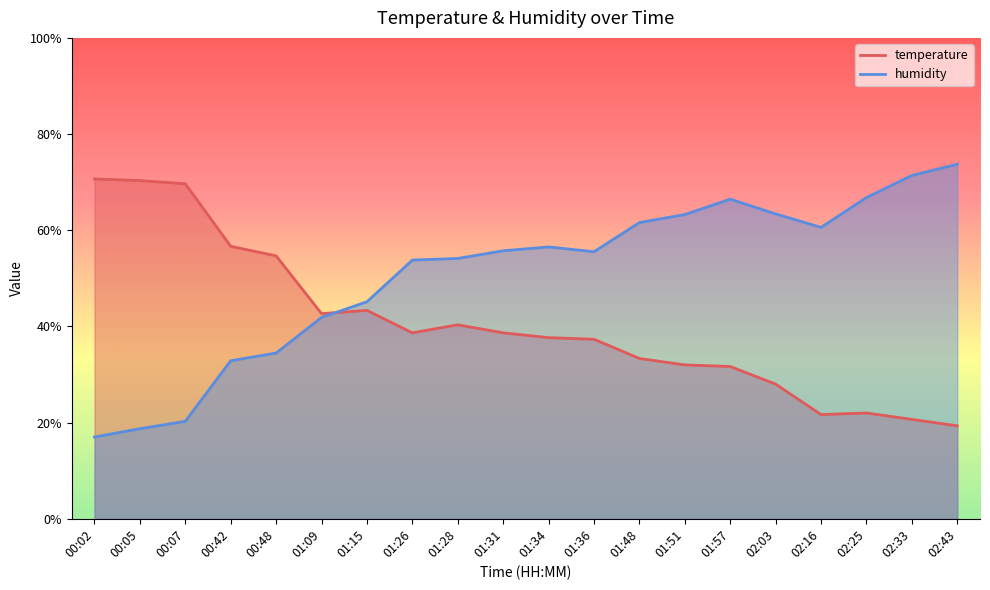

What is the sum of the humidity values at 01:31 and 00:42?

88.6